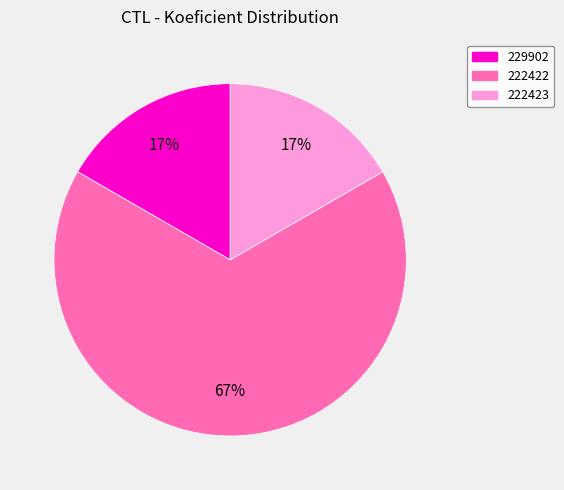

How many slices are in this pie chart?

3